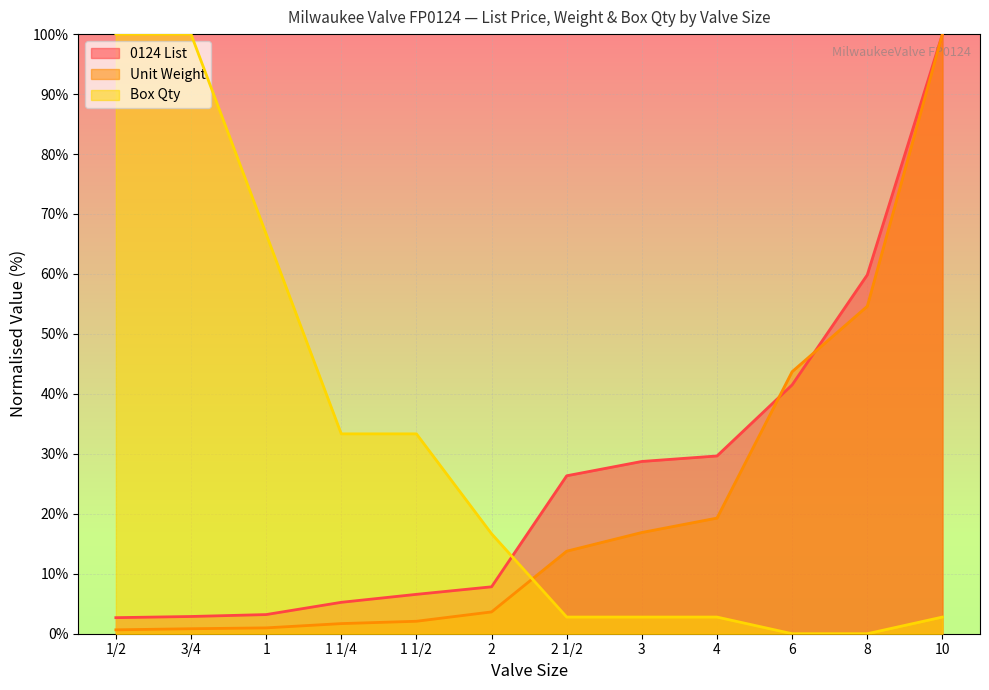

At which category does the chart reach its minimum across all series?

6